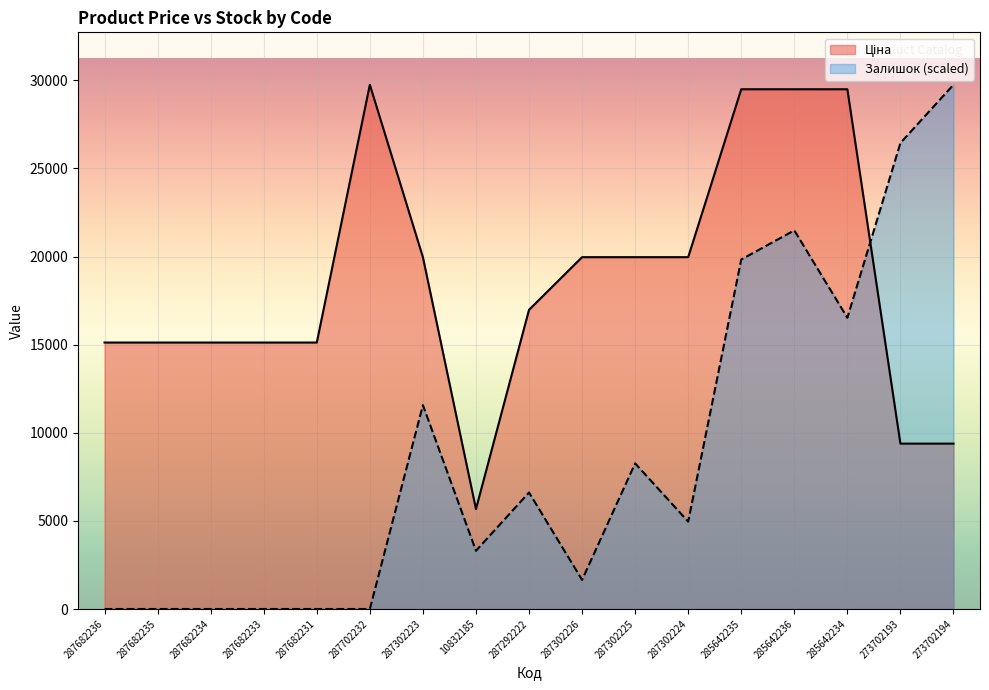

Reading left to right, what are all the values shown in this chart?

Ціна: 287682236=15120.0	287682235=15120.0	287682234=15120.0	287682233=15120.0	287682231=15120.0	287702232=29747.2	287302223=19964.2	10832185=5673.8	287292222=16976.3	287302226=19964.2	287302225=19964.2	287302224=19964.2	285642235=29491.5	285642236=29491.5	285642234=29491.5	273702193=9384.0	273702194=9384.0
Залишок: 287682236=0.0	287682235=0.0	287682234=0.0	287682233=0.0	287682231=0.0	287702232=0.0	287302223=11568.4	10832185=3305.2	287292222=6610.5	287302226=1652.6	287302225=8263.1	287302224=4957.9	285642235=19831.5	285642236=21484.1	285642234=16526.2	273702193=26442.0	273702194=29747.2